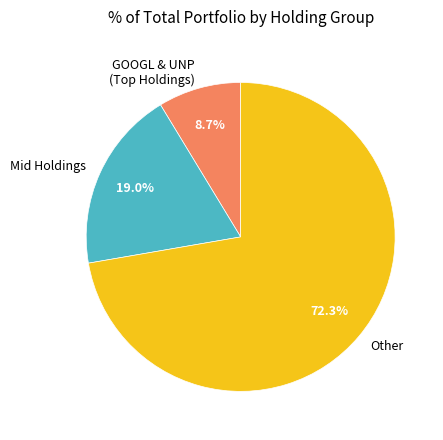

Do Other and Mid Holdings together represent more than half of the pie?

Yes